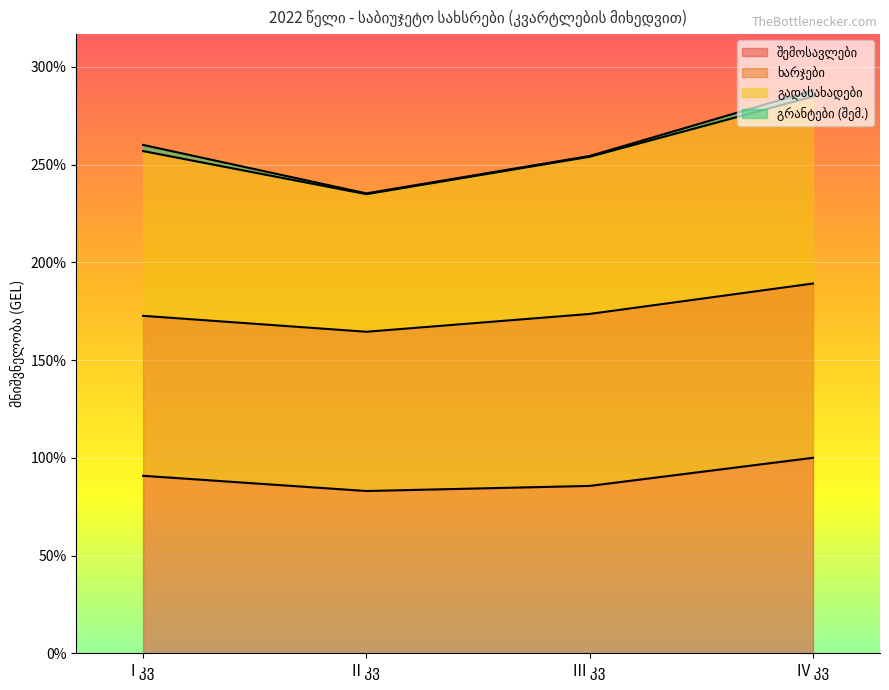

What is the average value of the შემოსავლები series?

89.9